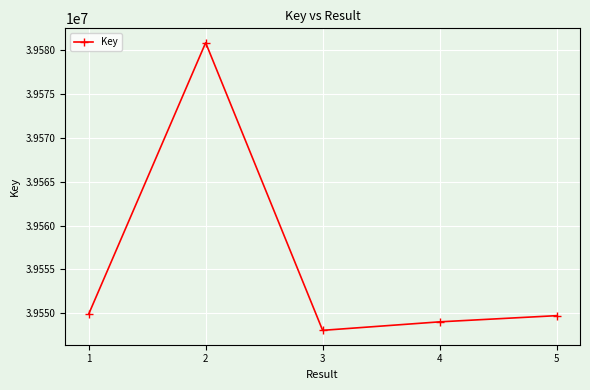

Where is the first local maximum?

2